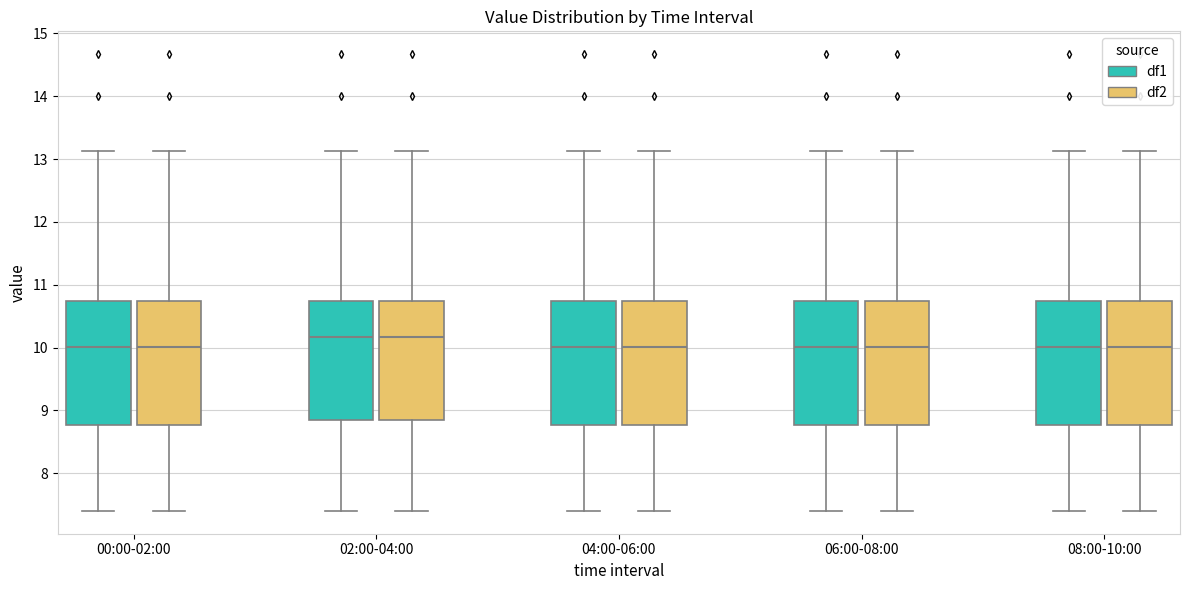

Where does the lower whisker of the box for 02:00-04:00 (df2) end on the y-axis? The values are not printed on the chart, so give them approximately, as read against the axis.

7.4